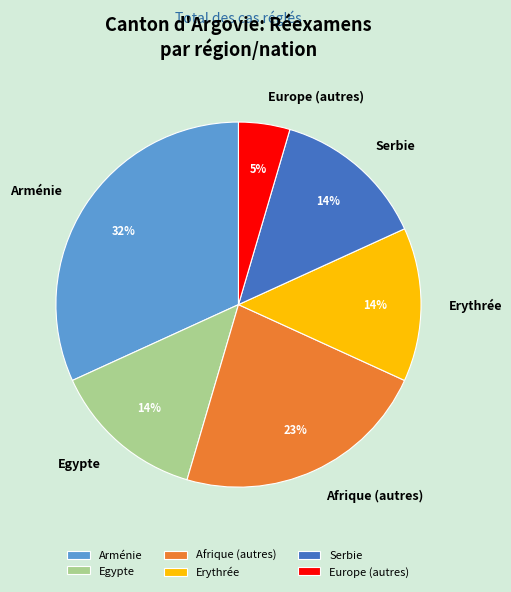

The Afrique (autres) slice represents 35% of the pie. True or false?

False